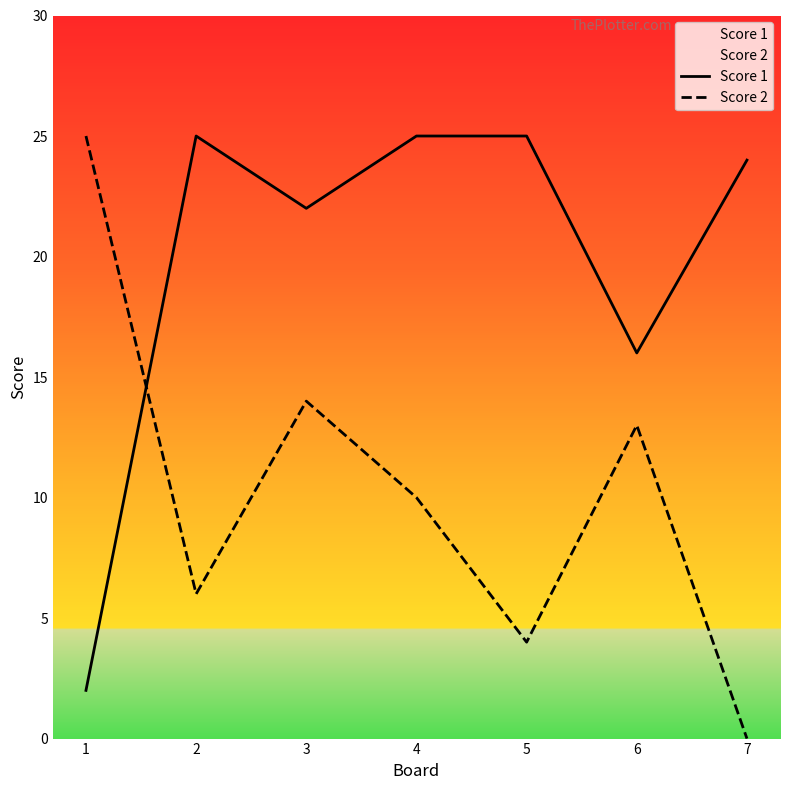

Is it true that Score 2 equals 8 at 6?

False